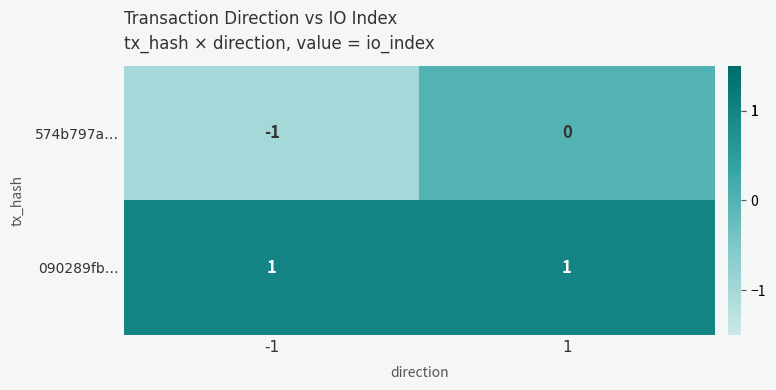

The value of 090289fb… at -1 is 1. True or false?

True